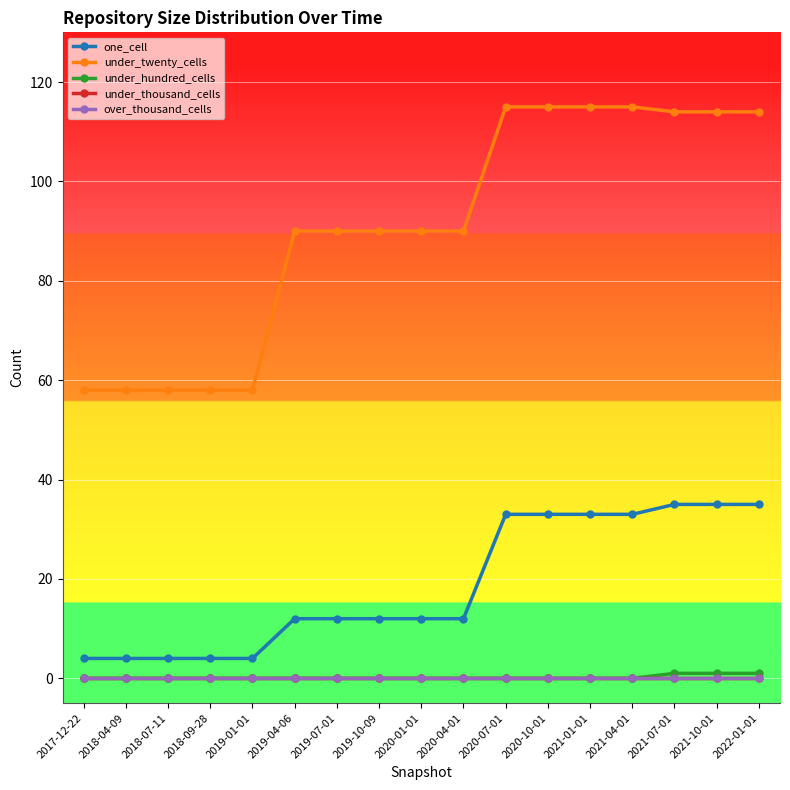

The value of under_twenty_cells at 2022-01-01 is 114. True or false?

True